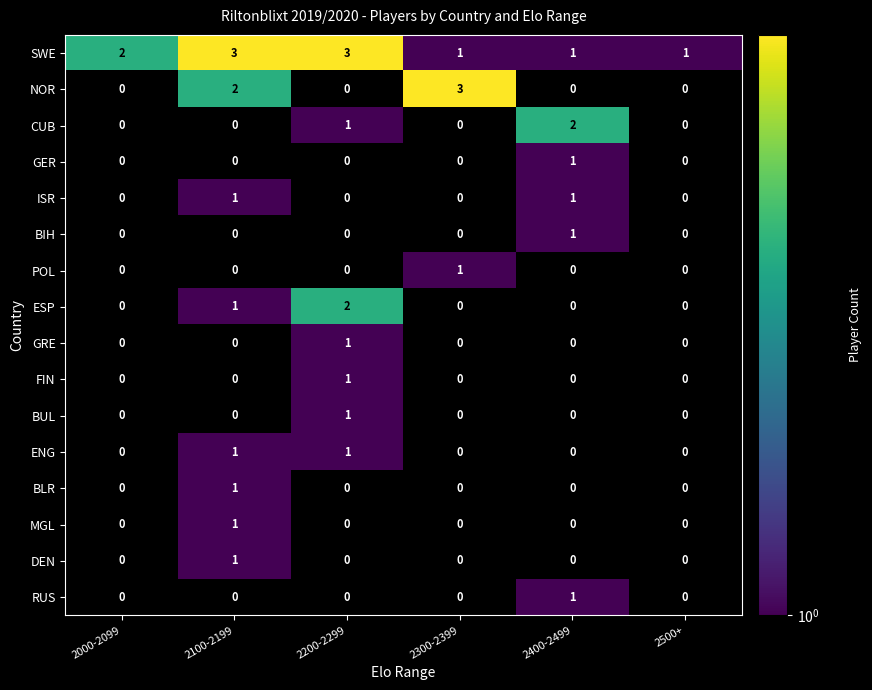

Which series has the widest spread of values?

NOR